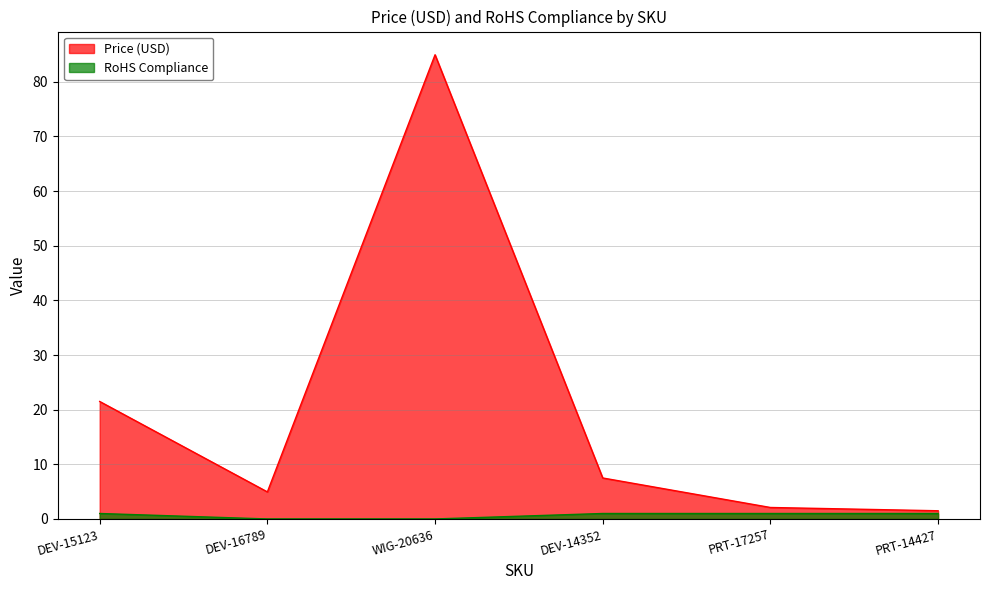

What is the maximum value shown in the chart?

85.0